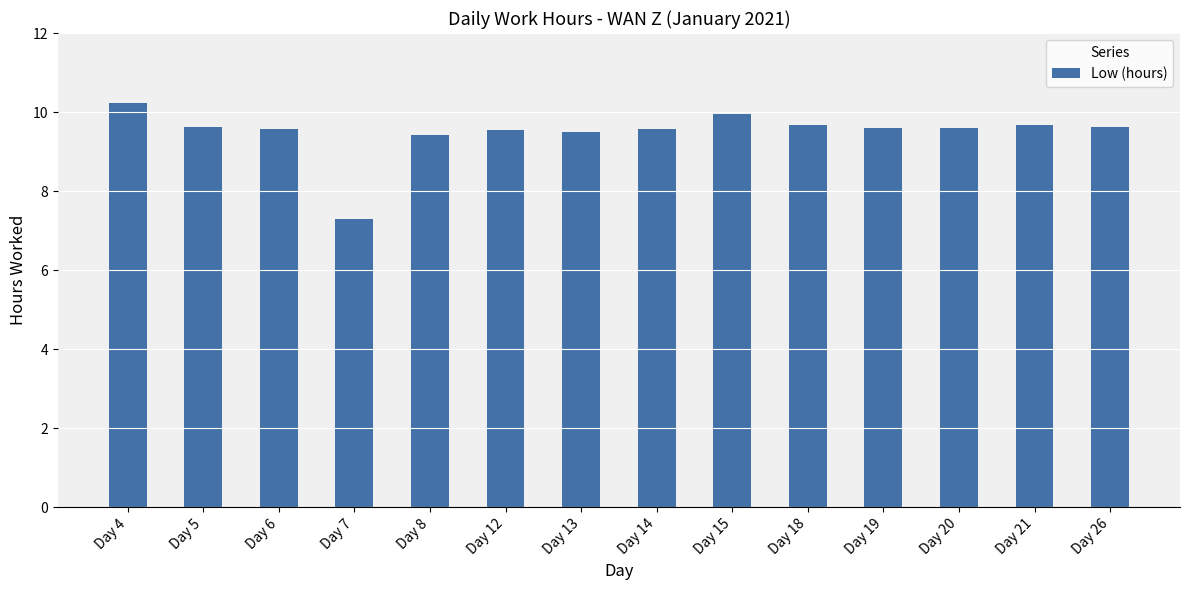

How many values exceed 9?

13